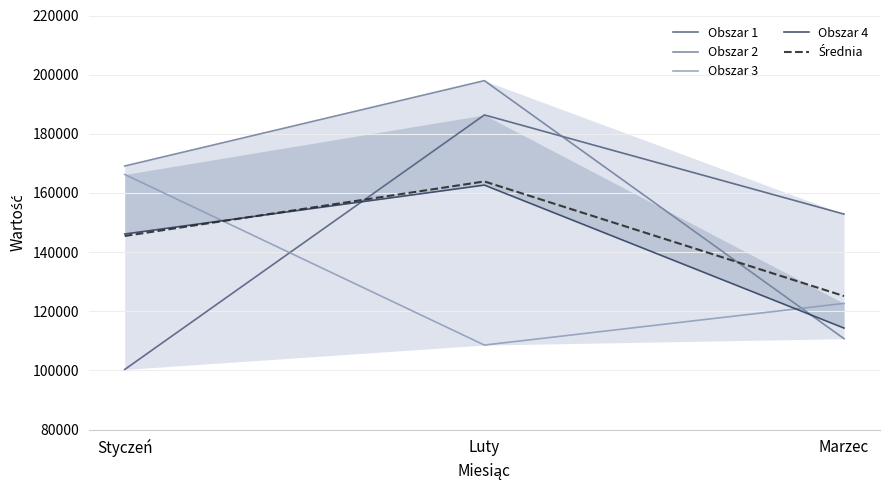

At which label is Obszar 3 closest to 137430?

Marzec